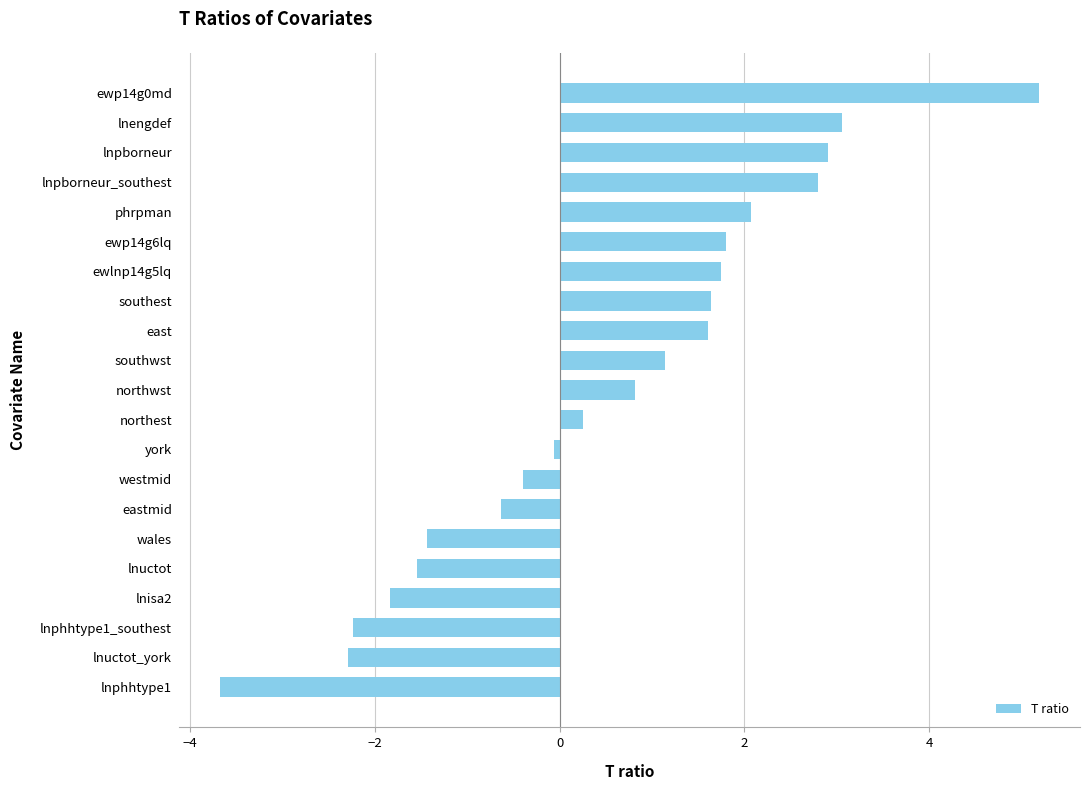

True or false: the data shows -0.6 at eastmid.

True